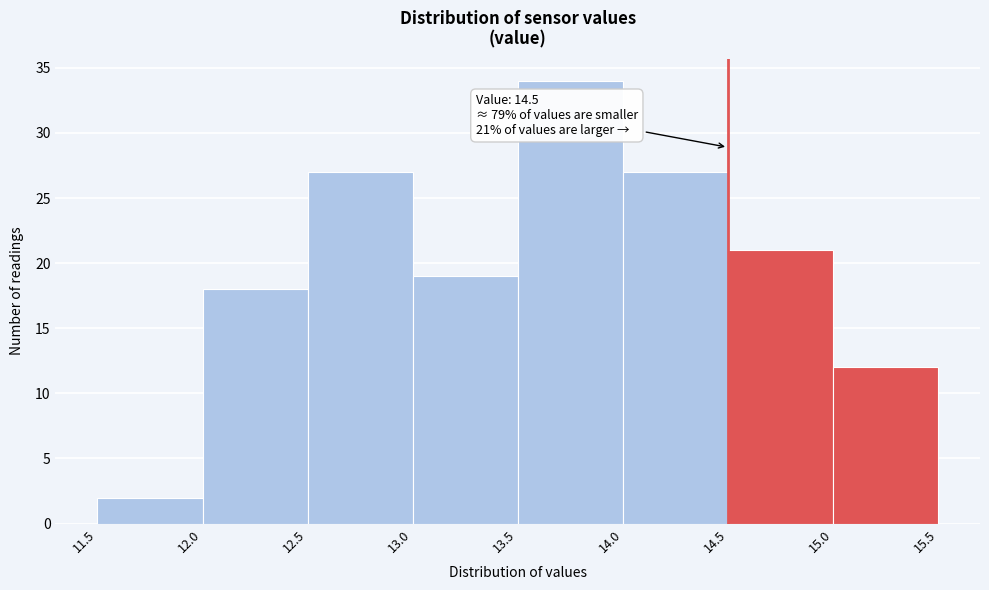

Which range on the x-axis has the tallest bar?

13.5 to 14.0